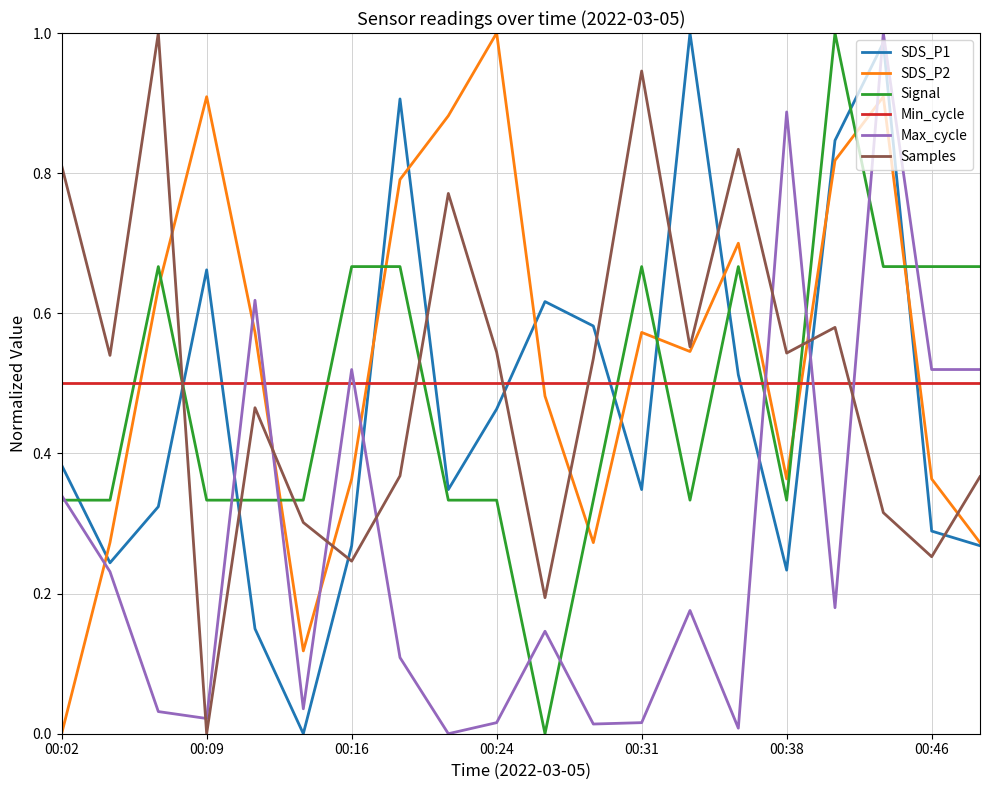

How many times do Min_cycle and Signal cross each other?

9